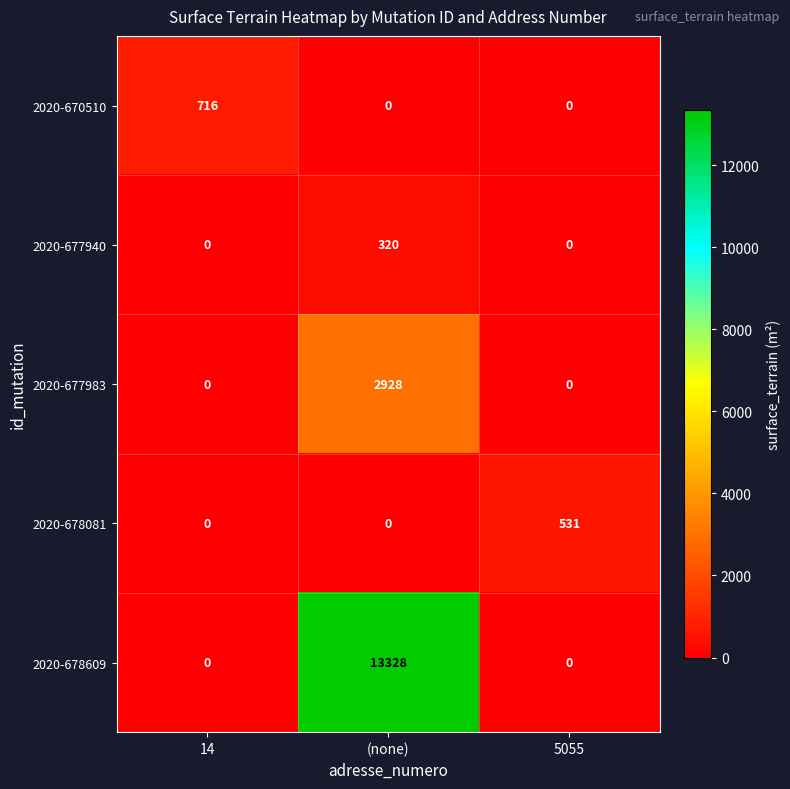

How many values in 2020-678081 are above zero?

1